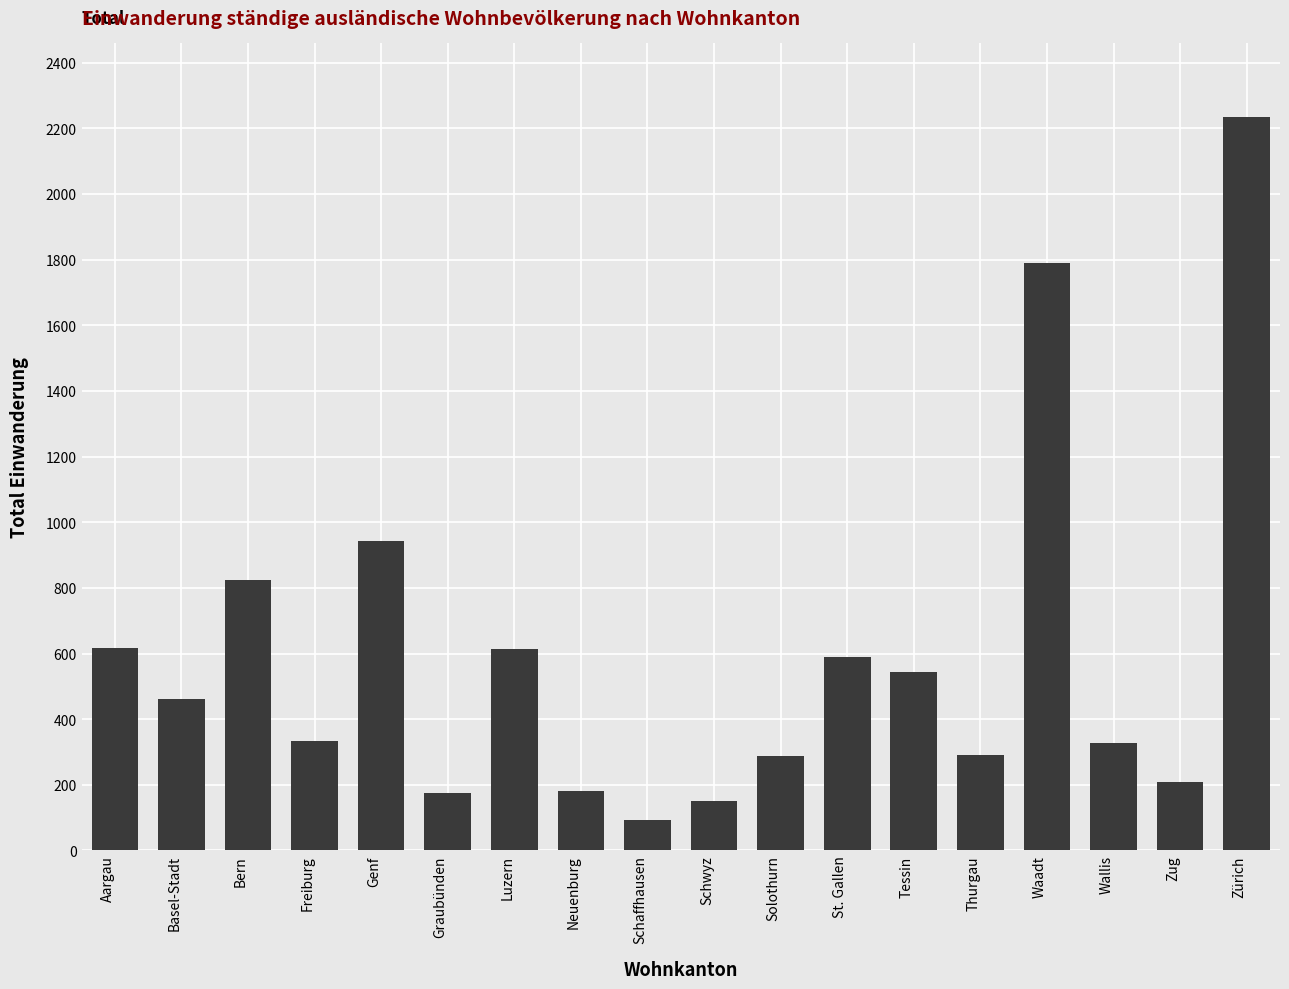

What is the smallest value displayed?

92